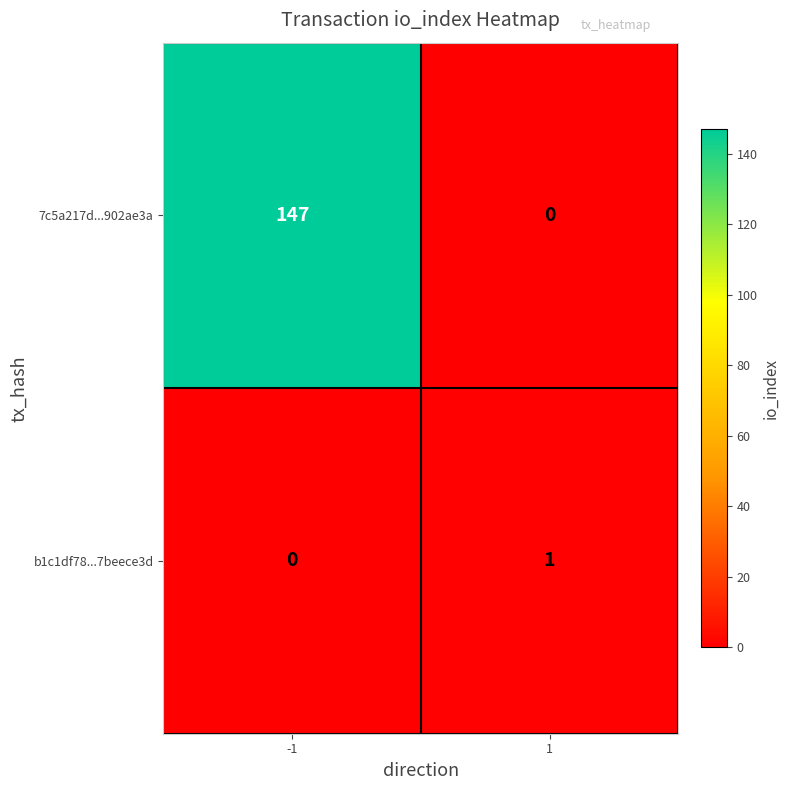

Reading left to right, transcribe all the data shown in this chart.

7c5a217d...902ae3a: 147	0
b1c1df78...7beece3d: 0	1